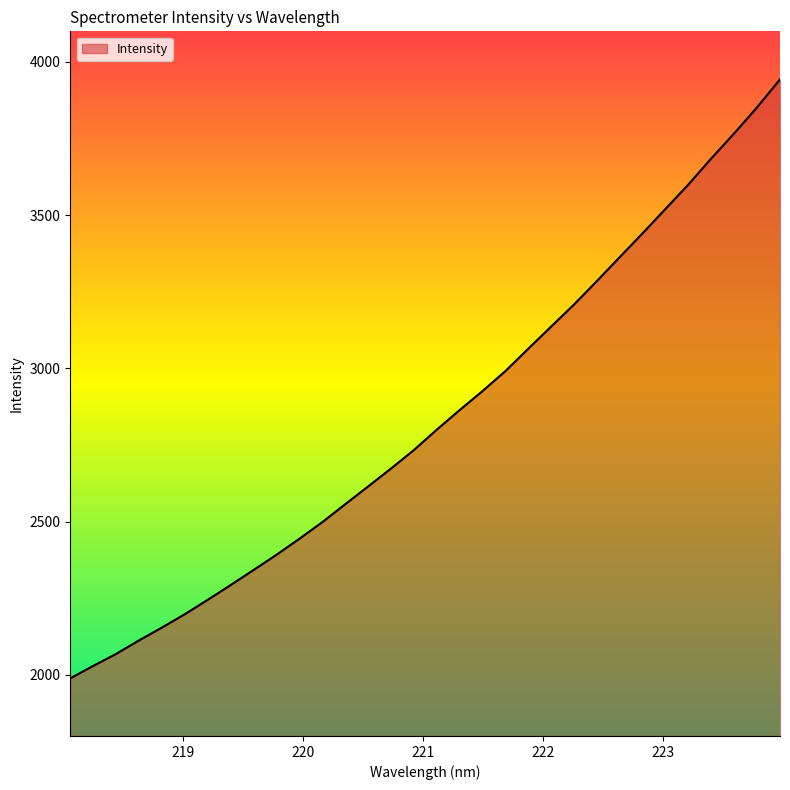

What is the greatest value displayed?

3943.1